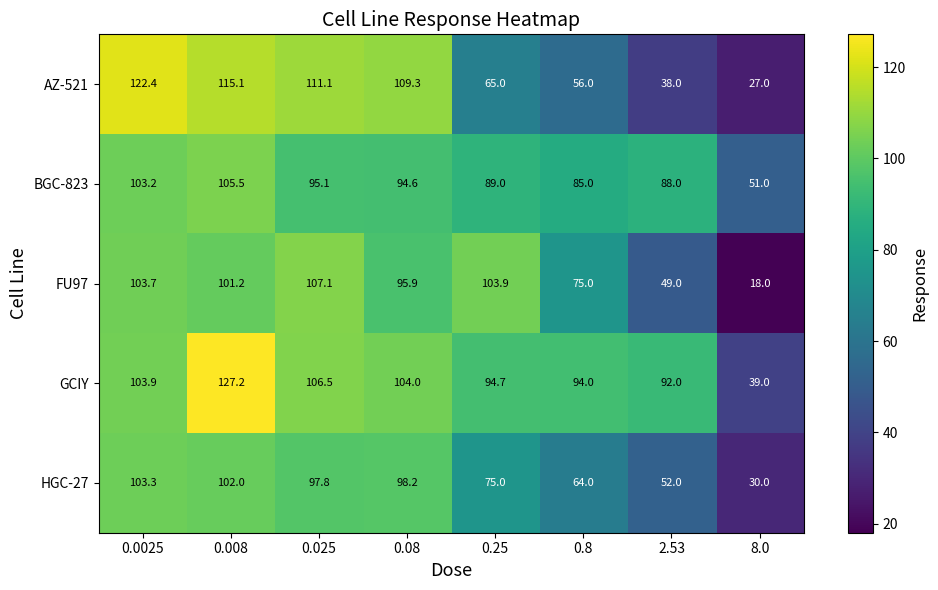

What is the sum of all GCIY values?

761.3